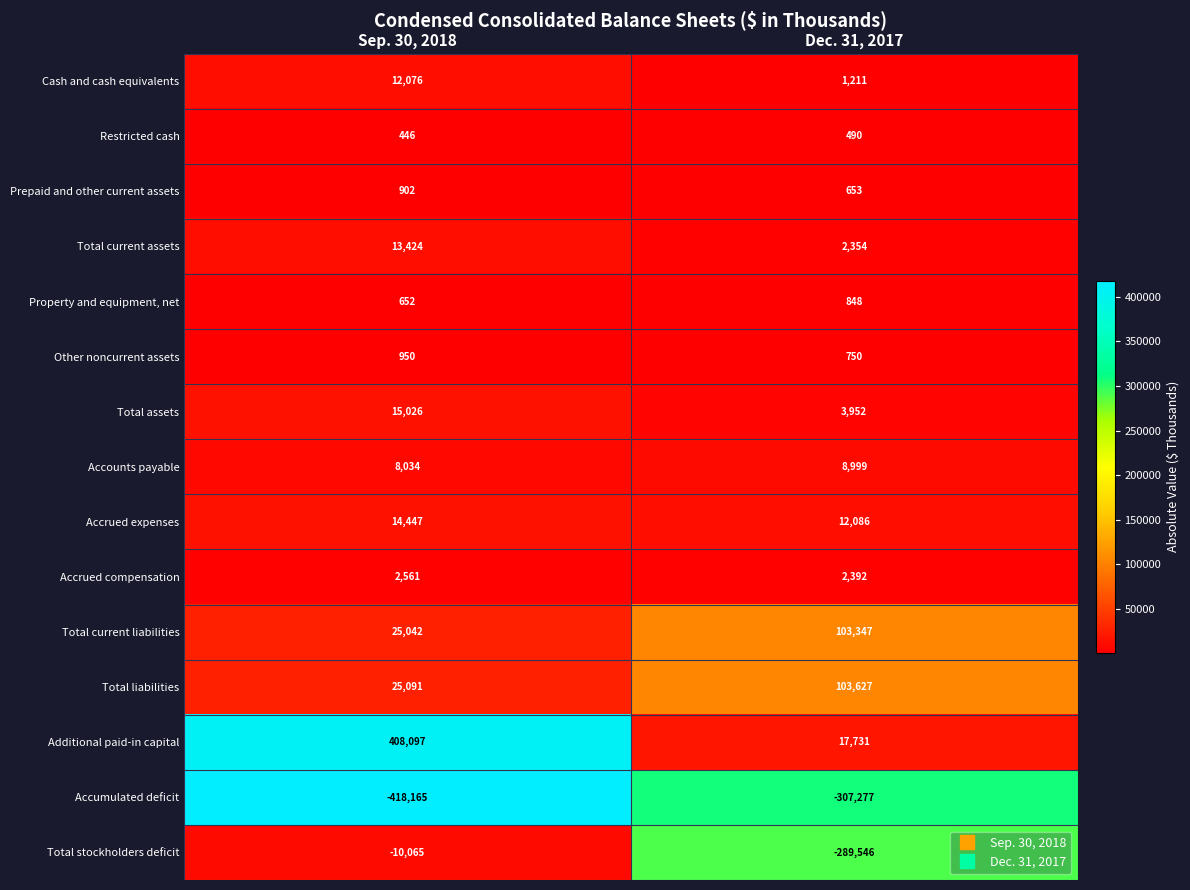

Which series has the widest spread of values?

Additional paid-in capital